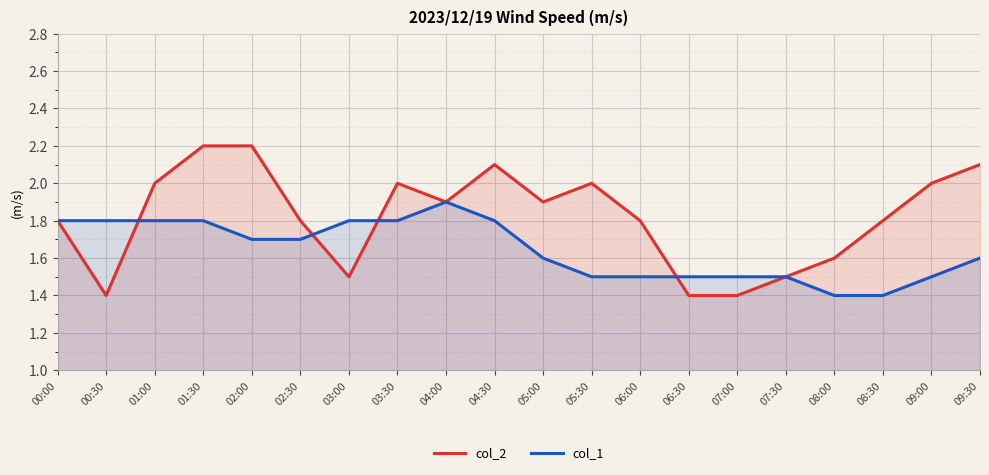

True or false: col_2 and col_1 cross at least once.

True